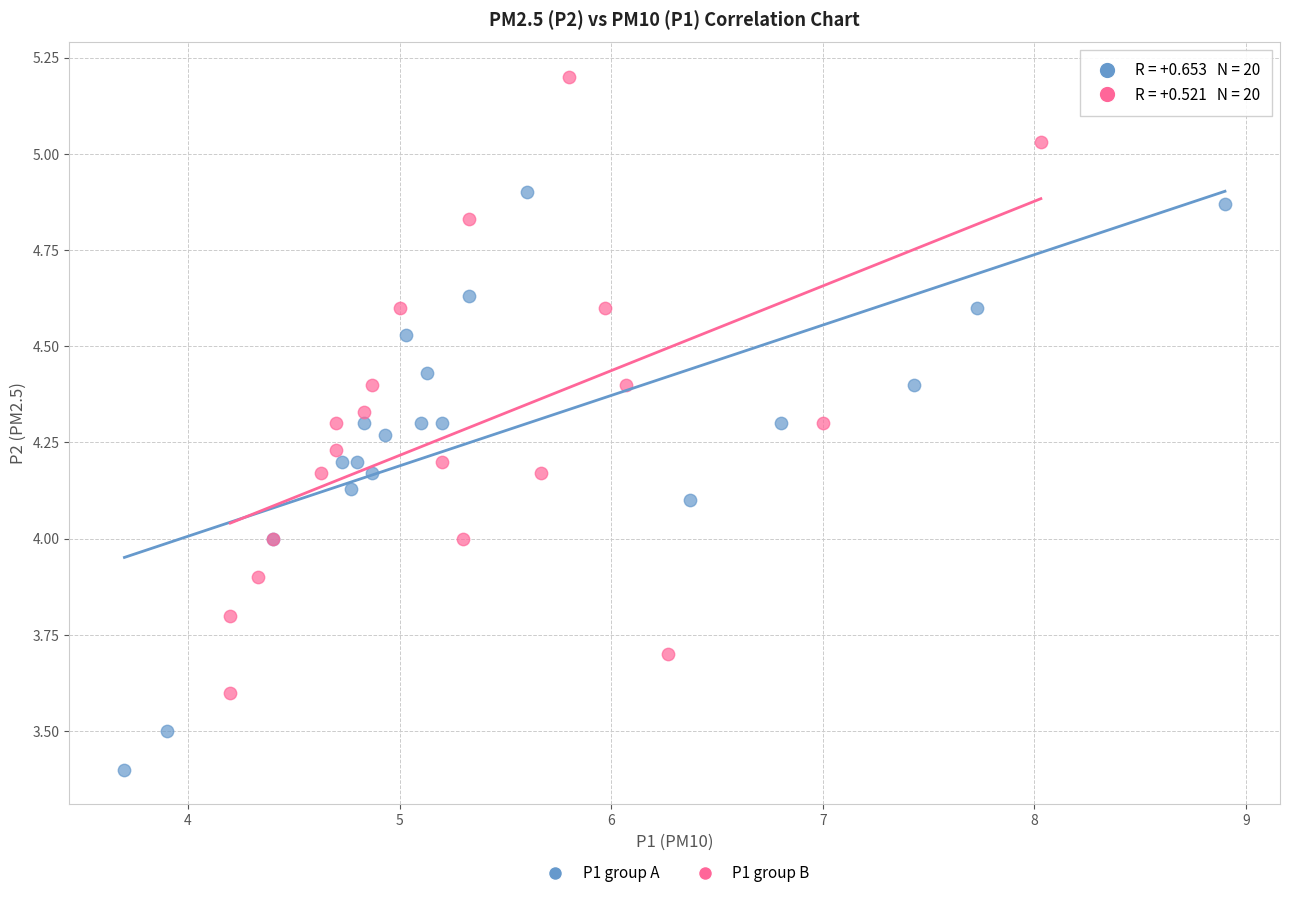

What are all the series names shown in the legend?

P1 group A, P1 group B